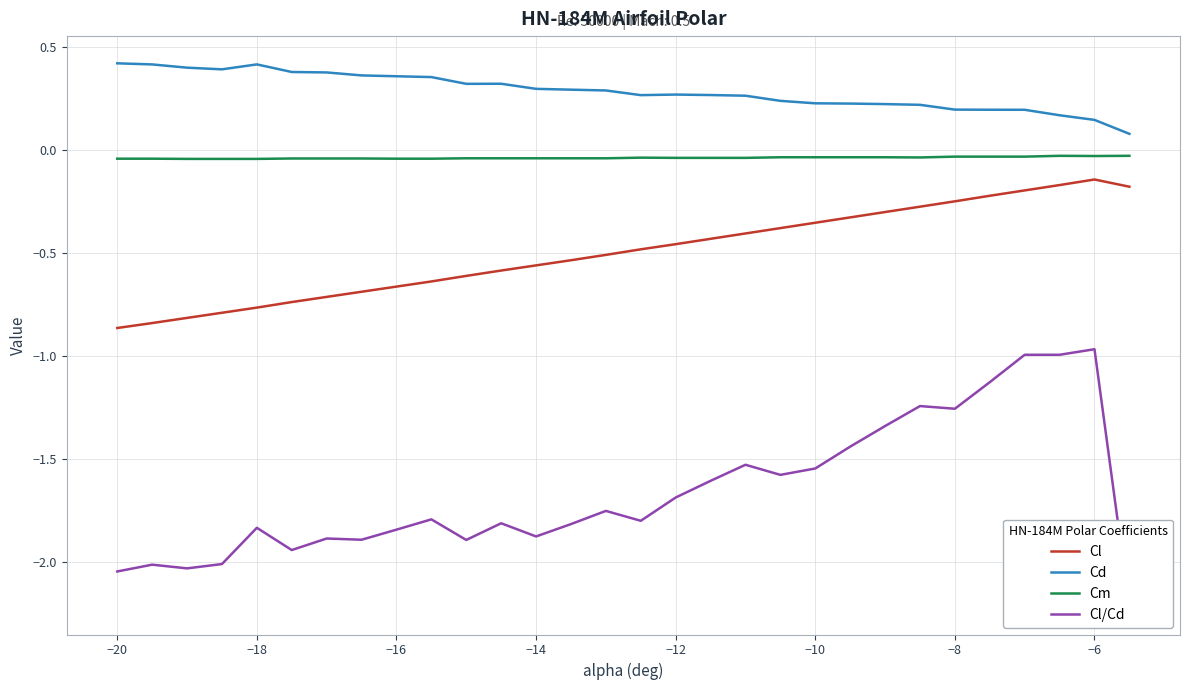

Rank the series by their maximum value, from lowest to highest.

Cl/Cd, Cl, Cm, Cd